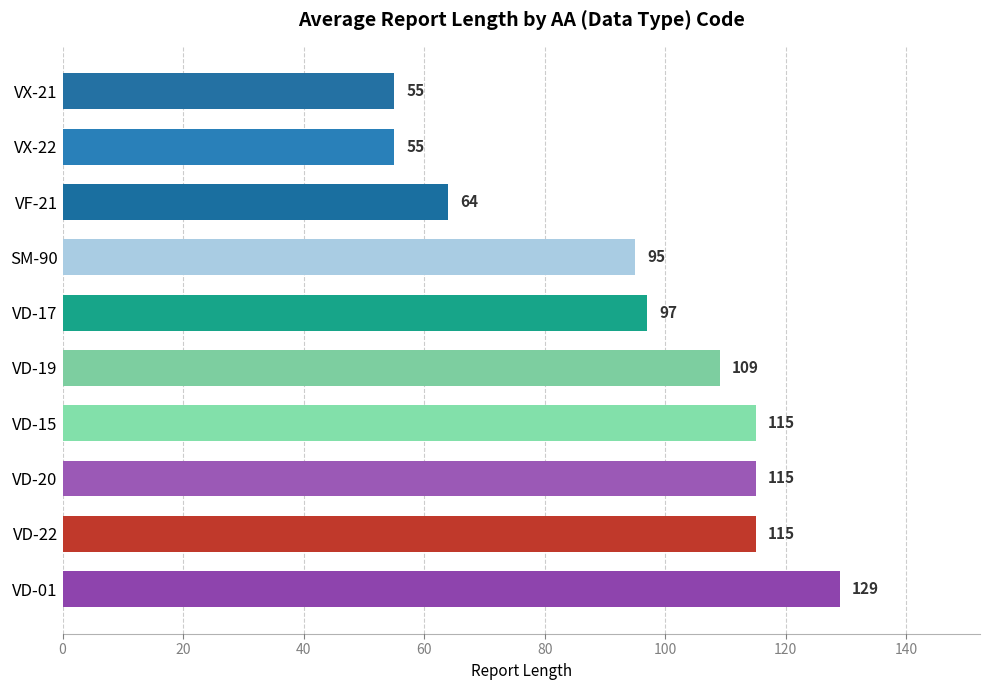

Where is the data nearest to the value 92?

SM-90